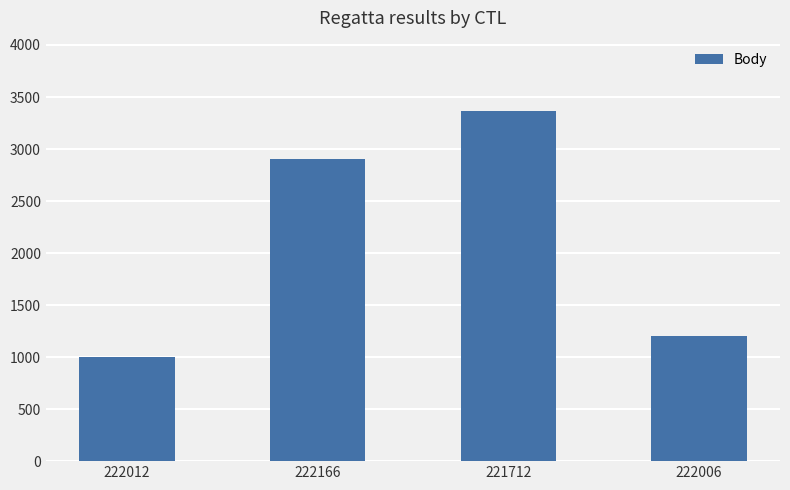

Reading left to right, list all the values displayed in this chart.

1004	2908	3368	1206